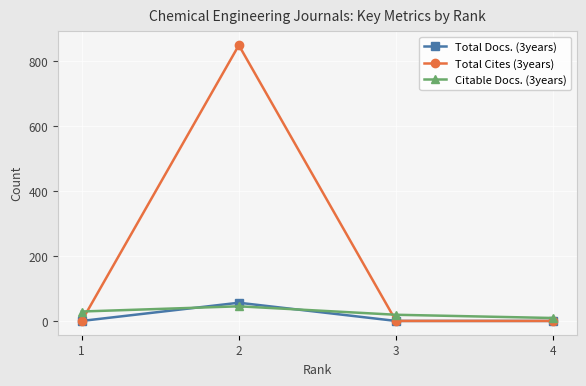

True or false: Total Docs. (3years) has more than 1 points higher than both neighbors.

False